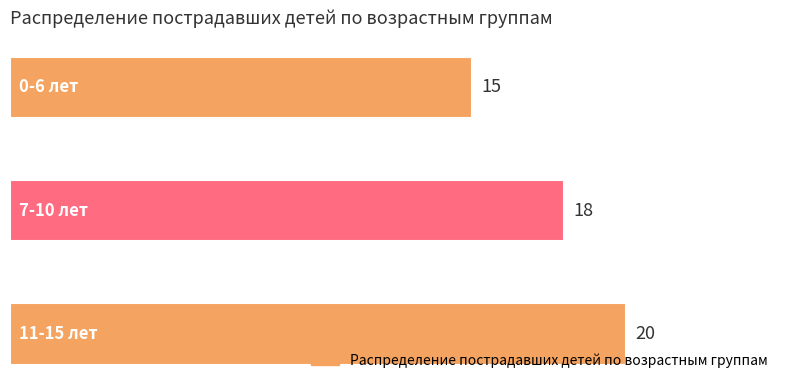

Does the chart contain stacked bars?

No